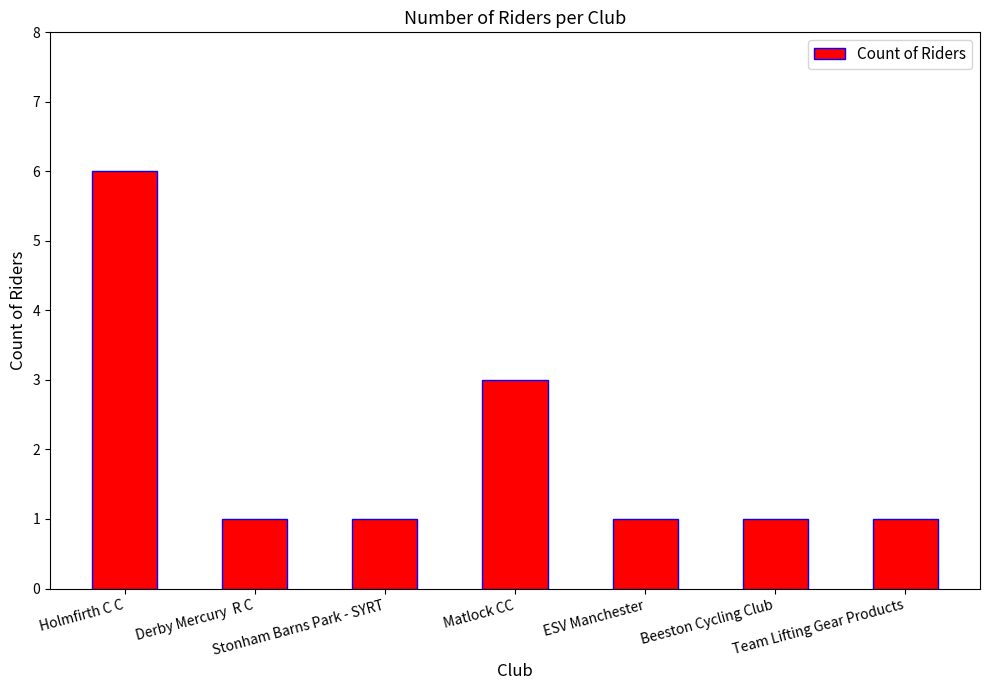

What is the average value?

2